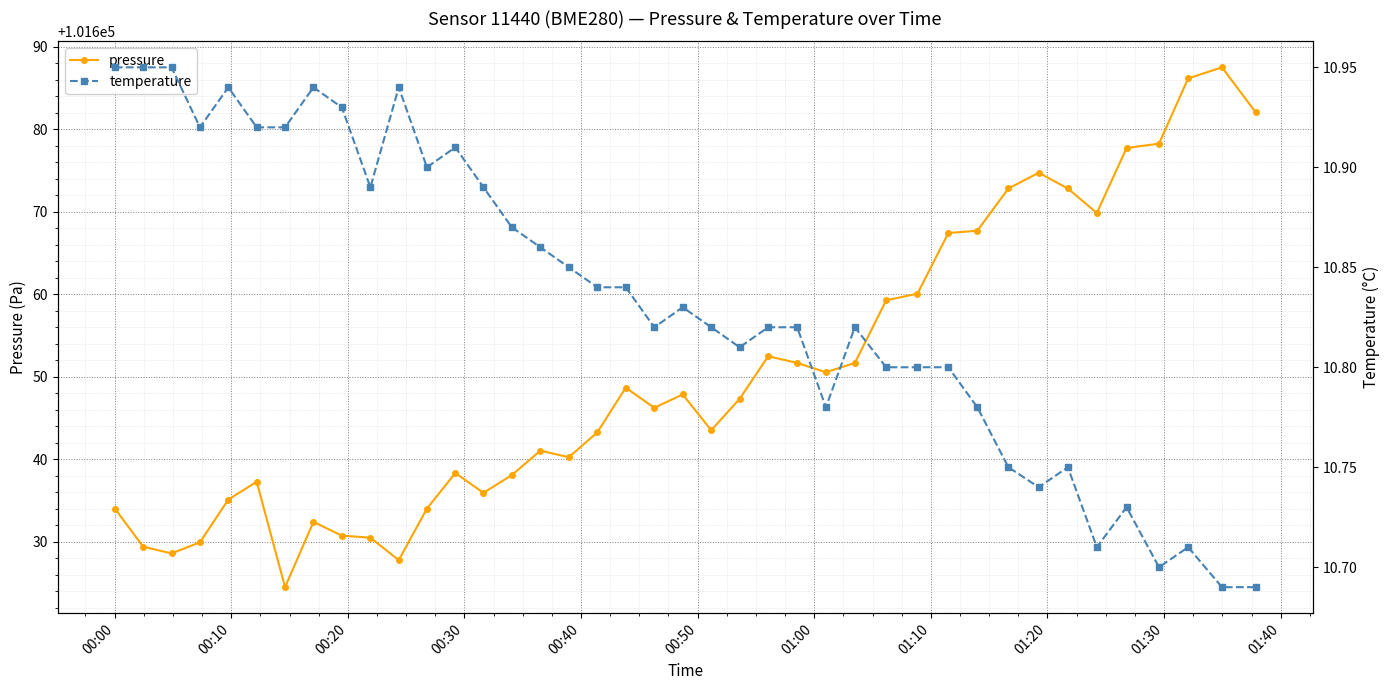

What is the lowest value of the pressure series?

101624.5